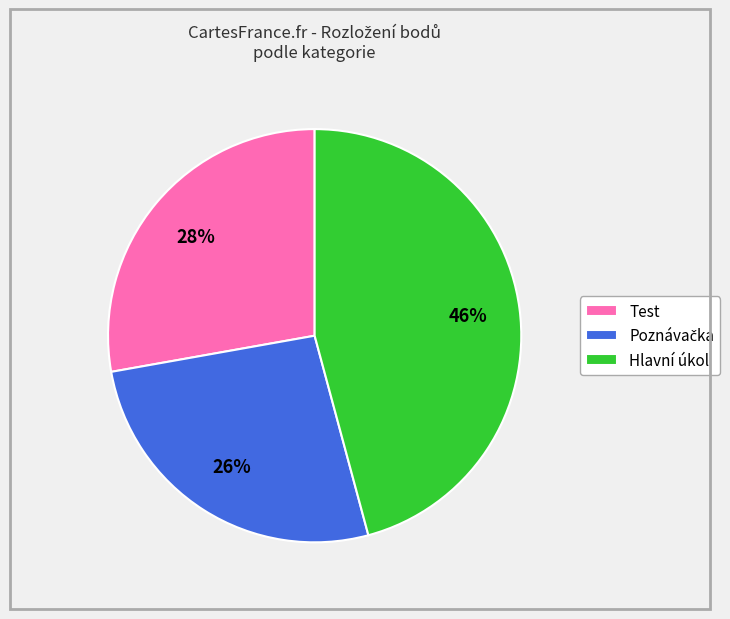

The Hlavní úkol slice represents 57% of the pie. True or false?

False